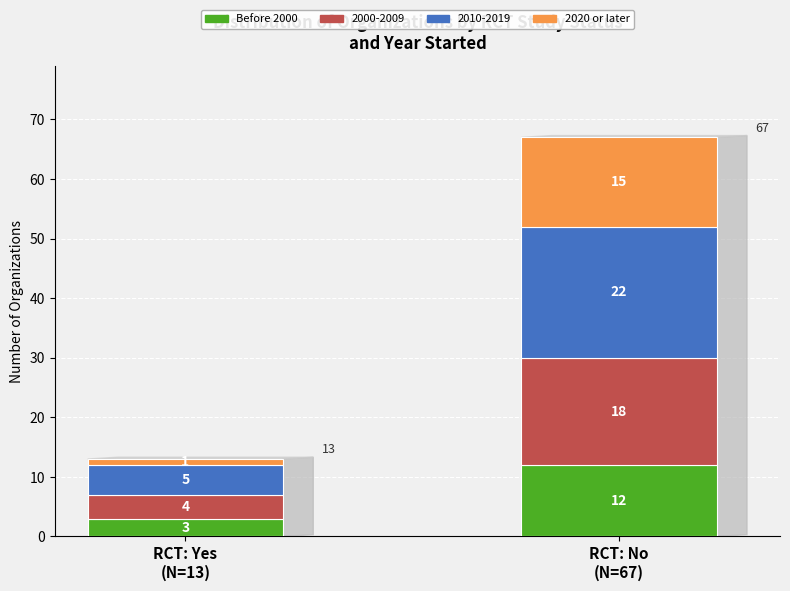

What is the highest value of the Before 2000 series?

12